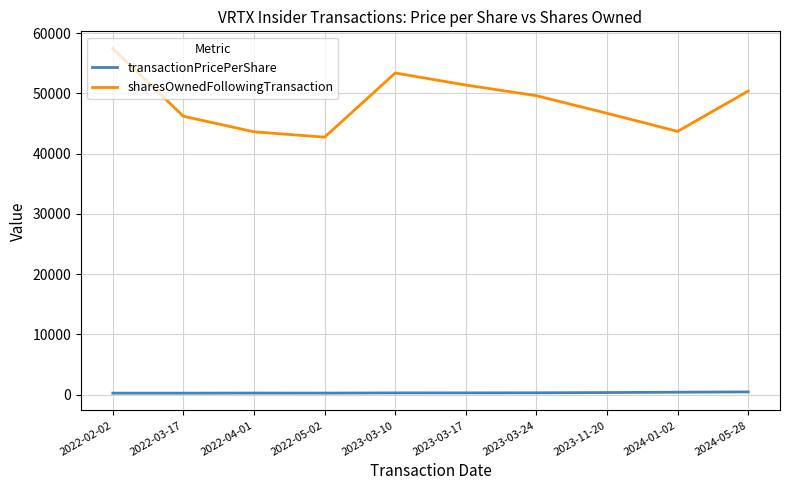

True or false: sharesOwnedFollowingTransaction and transactionPricePerShare cross at least once.

False